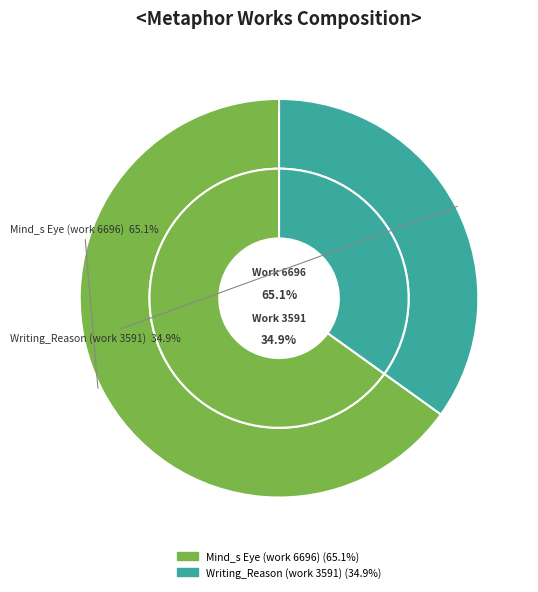

To the nearest percent, what percentage of the pie is Writing_Reason (work 3591)?

35%